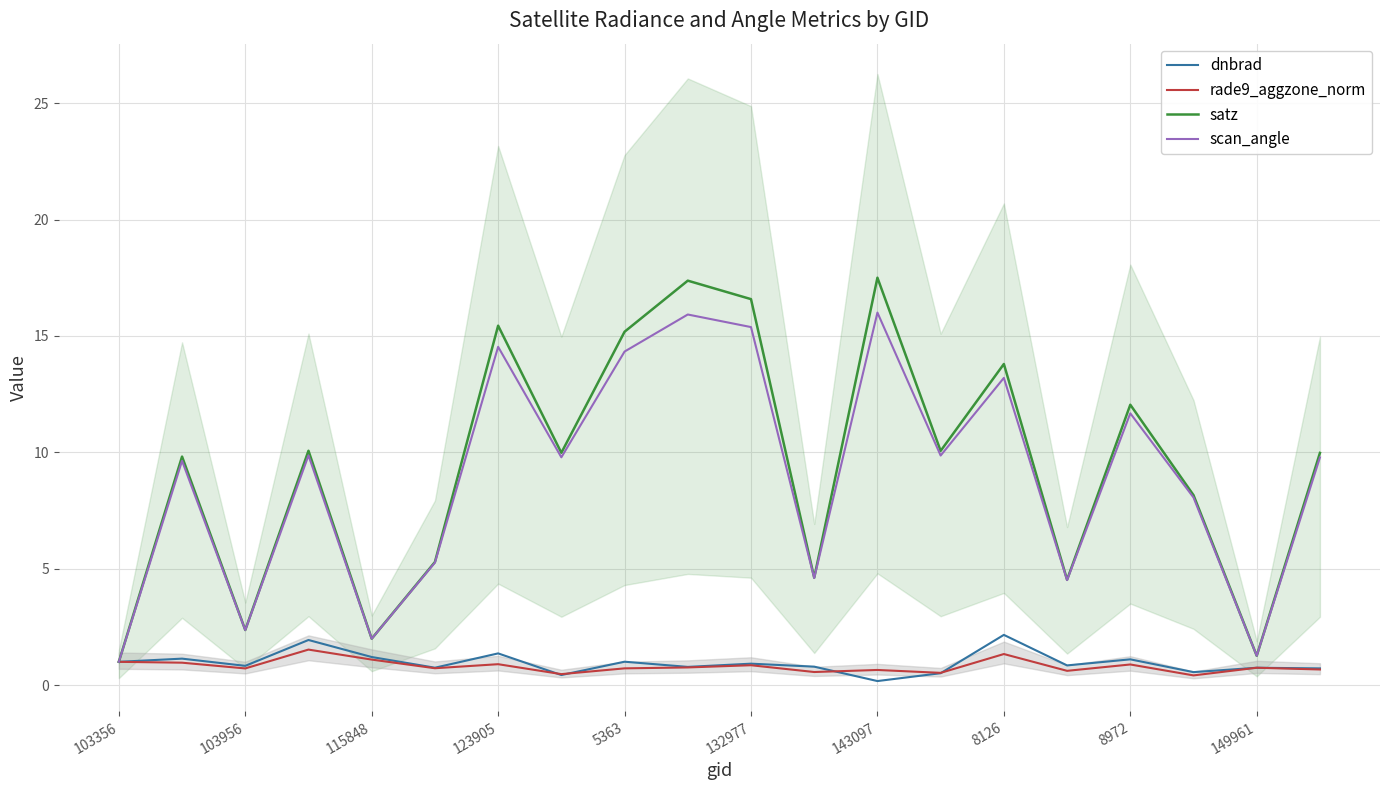

True or false: rade9_aggzone_norm and scan_angle intersect in this chart.

False